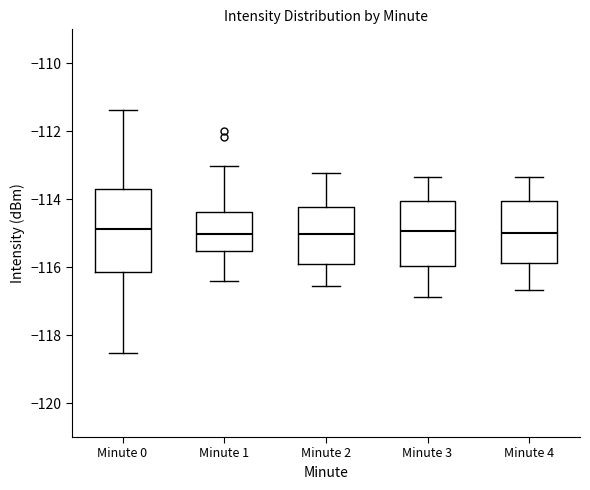

Reading left to right, read every box against the y-axis: the position of its median line, the range the box covers, and the ends of its whiskers. The values are not printed on the chart, so give them approximately, as read against the axis.

Minute 0: median -114.8, box -116.2 to -113.6, whiskers -118.6 to -111.4
Minute 1: median -115.0, box -115.6 to -114.4, whiskers -116.4 to -113.0
Minute 2: median -115.0, box -116.0 to -114.2, whiskers -116.6 to -113.2
Minute 3: median -115.0, box -116.0 to -114.0, whiskers -116.8 to -113.4
Minute 4: median -115.0, box -115.8 to -114.0, whiskers -116.6 to -113.4